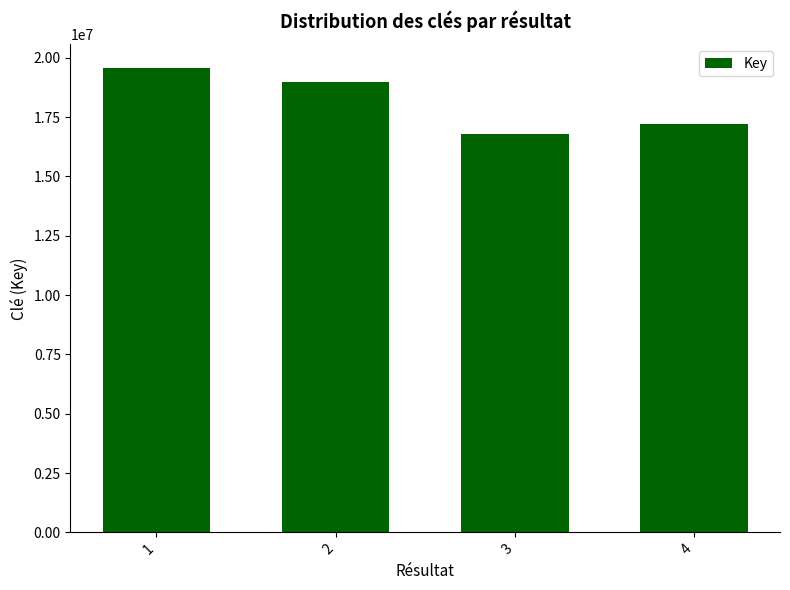

Which has a higher value, 2 or 3?

2